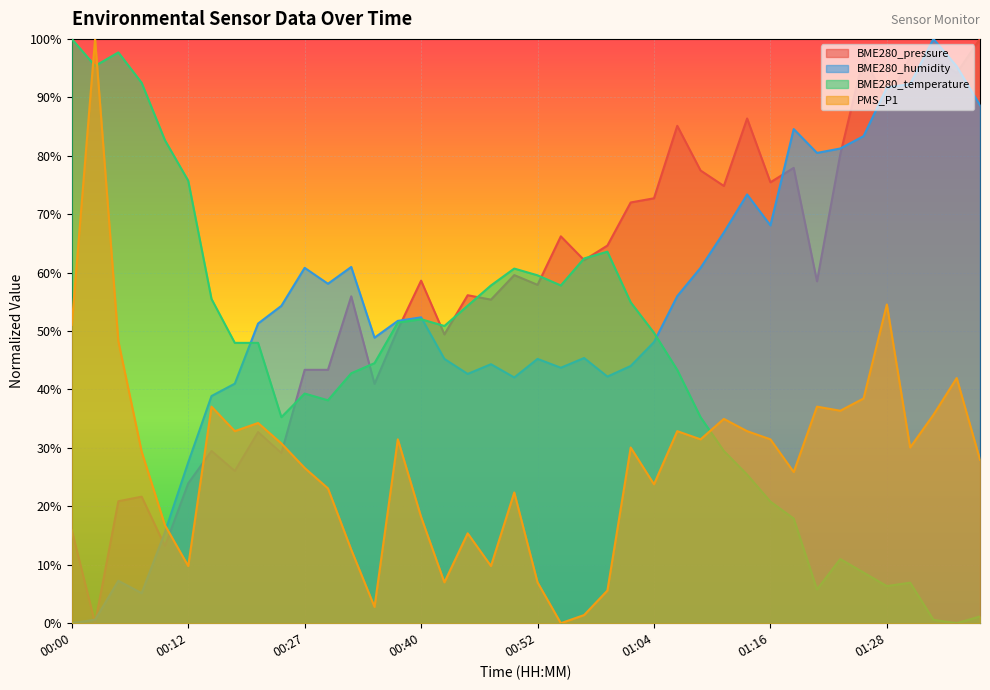

How many lines are shown in the chart?

4